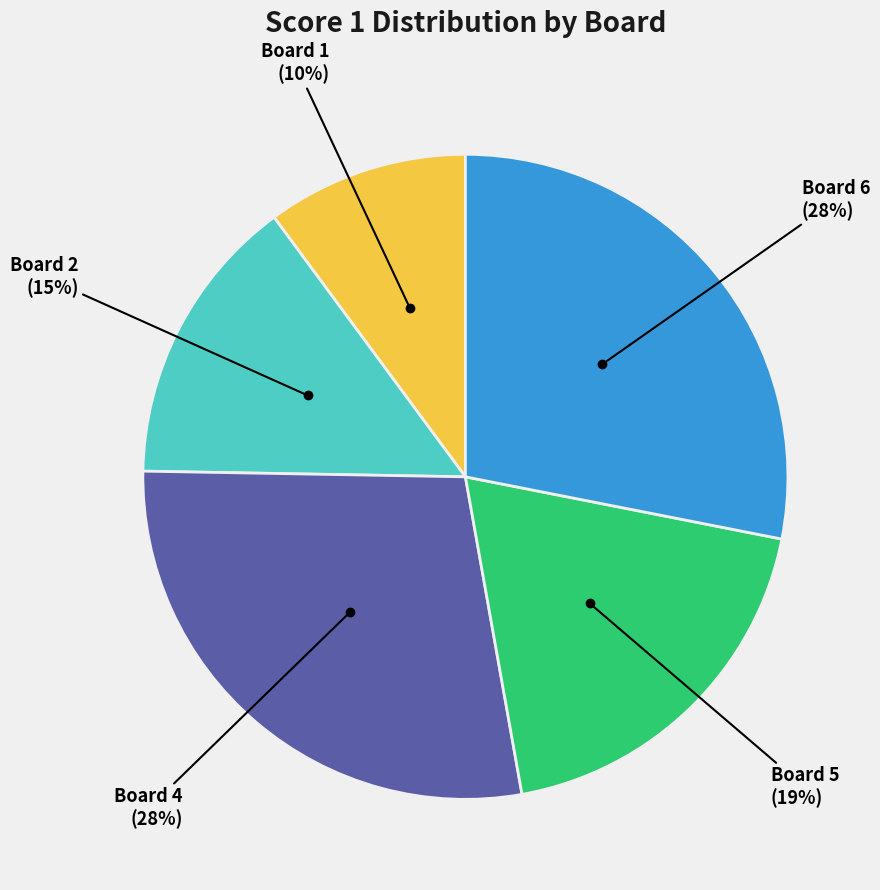

To the nearest percent, what is the average slice percentage?

20%